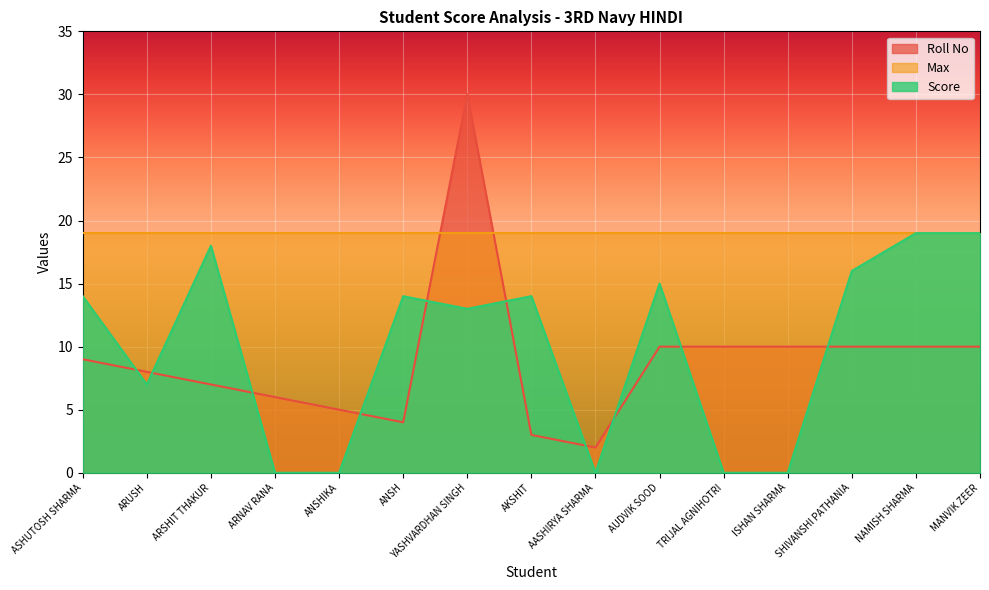

After their last crossing, which series has the higher values: Roll No or Score?

Score